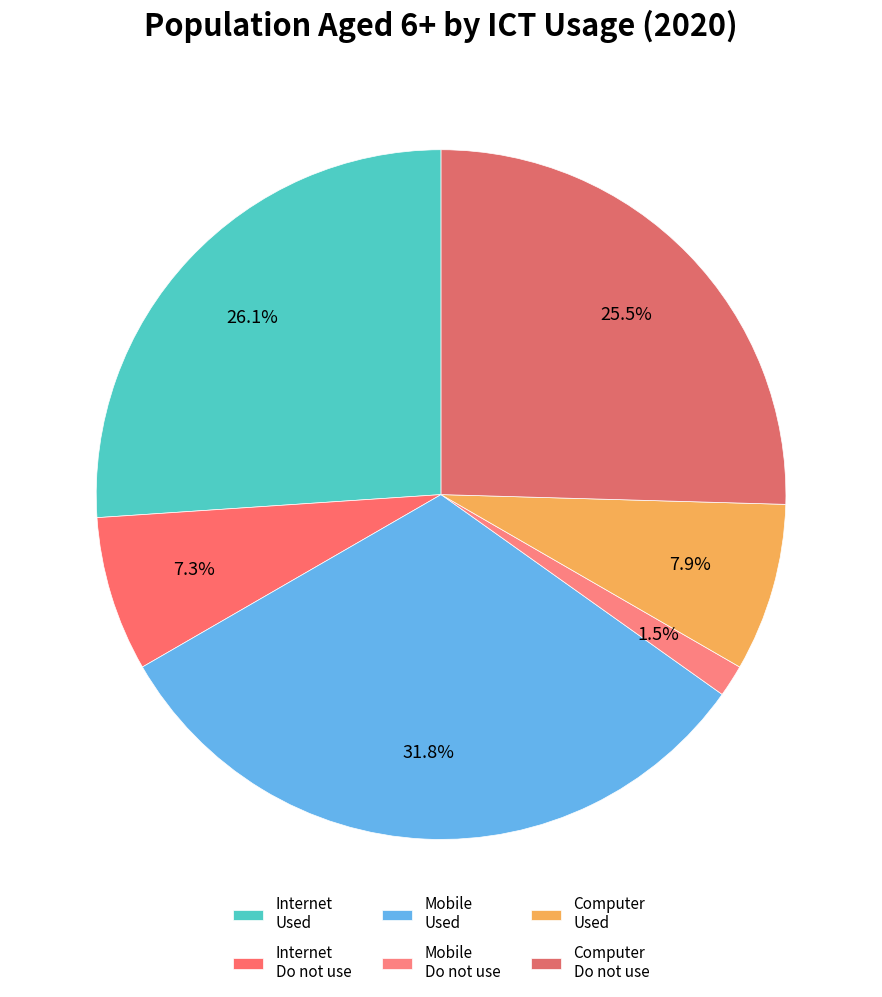

Count the number of slices in the pie.

6